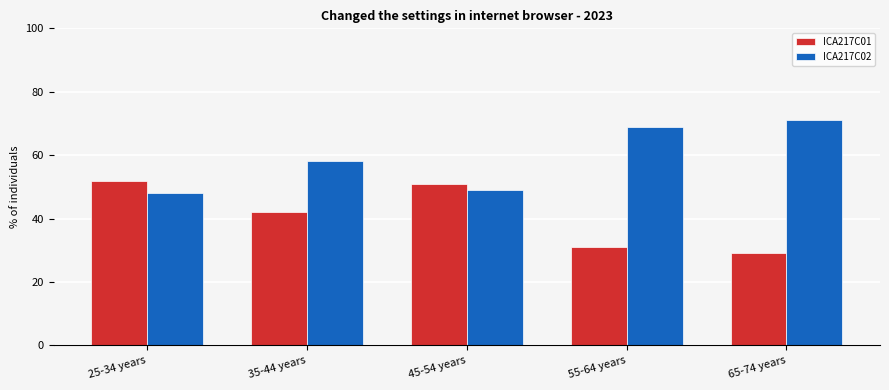

How many values in the ICA217C02 series are below 58?

2